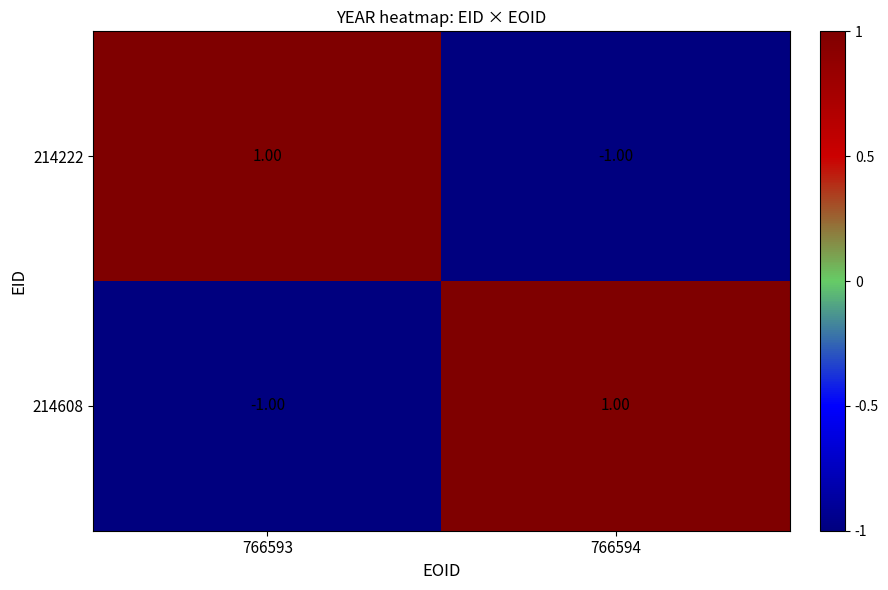

Rank the series at 766593 from lowest to highest value.

214608, 214222